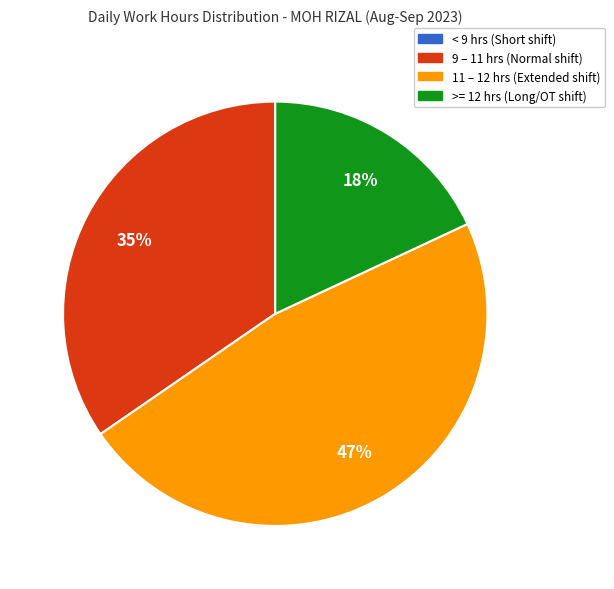

To the nearest percent, what is the average slice percentage?

25%